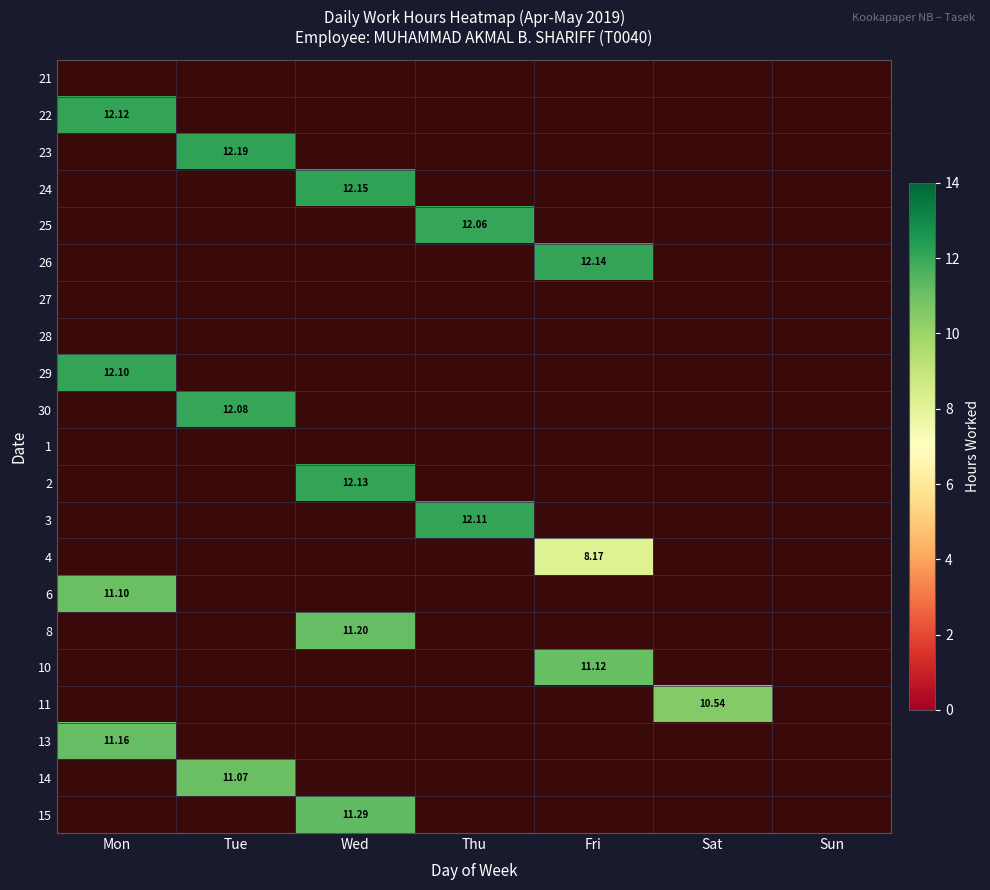

At which label does 13 reach its minimum?

Mon